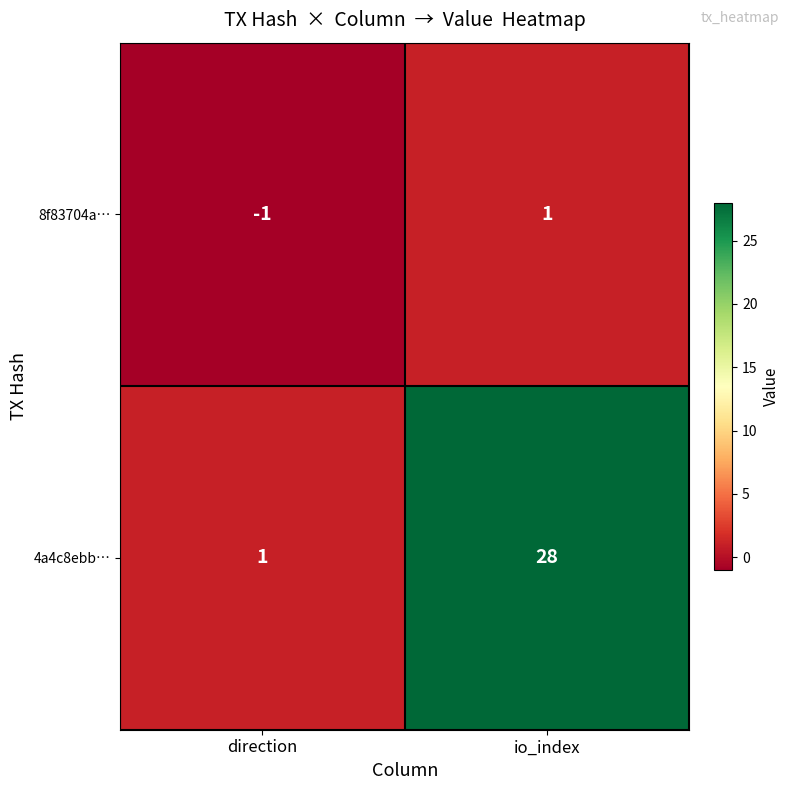

Rank the series by their average value, from lowest to highest.

8f83704a…, 4a4c8ebb…